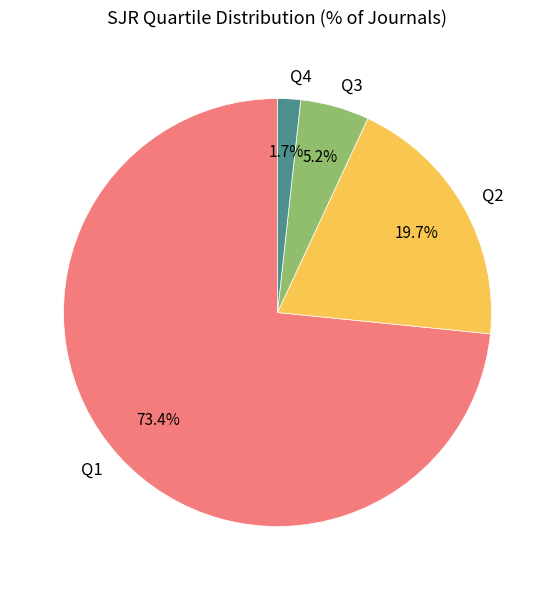

Which has a higher value, Q3 or Q1?

Q1